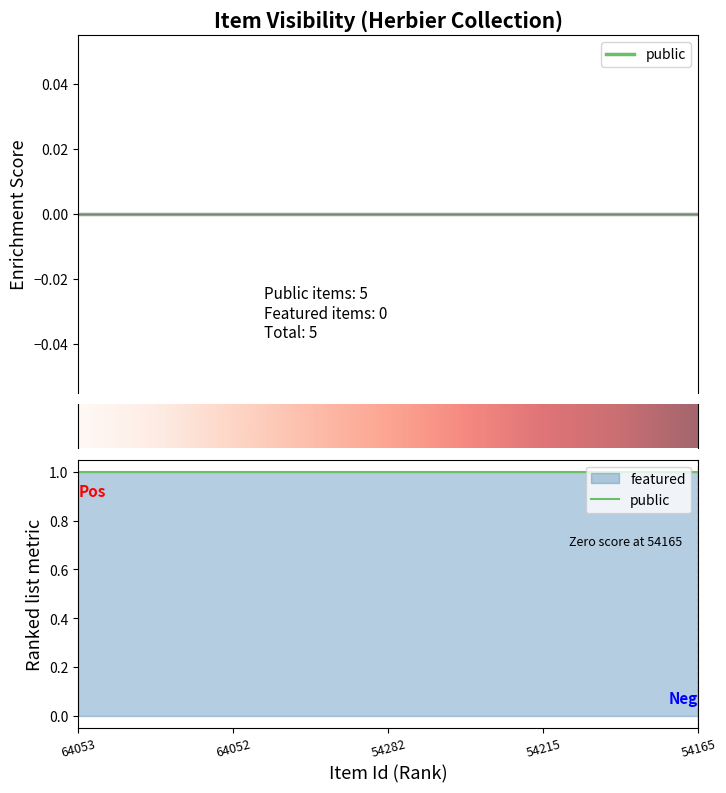

At which category is the sum across all series the highest?

64053